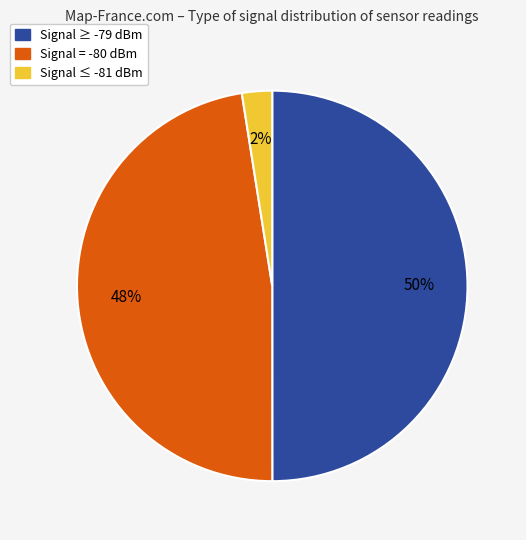

To the nearest percent, what is the difference between the largest and smallest slice percentages?

48%